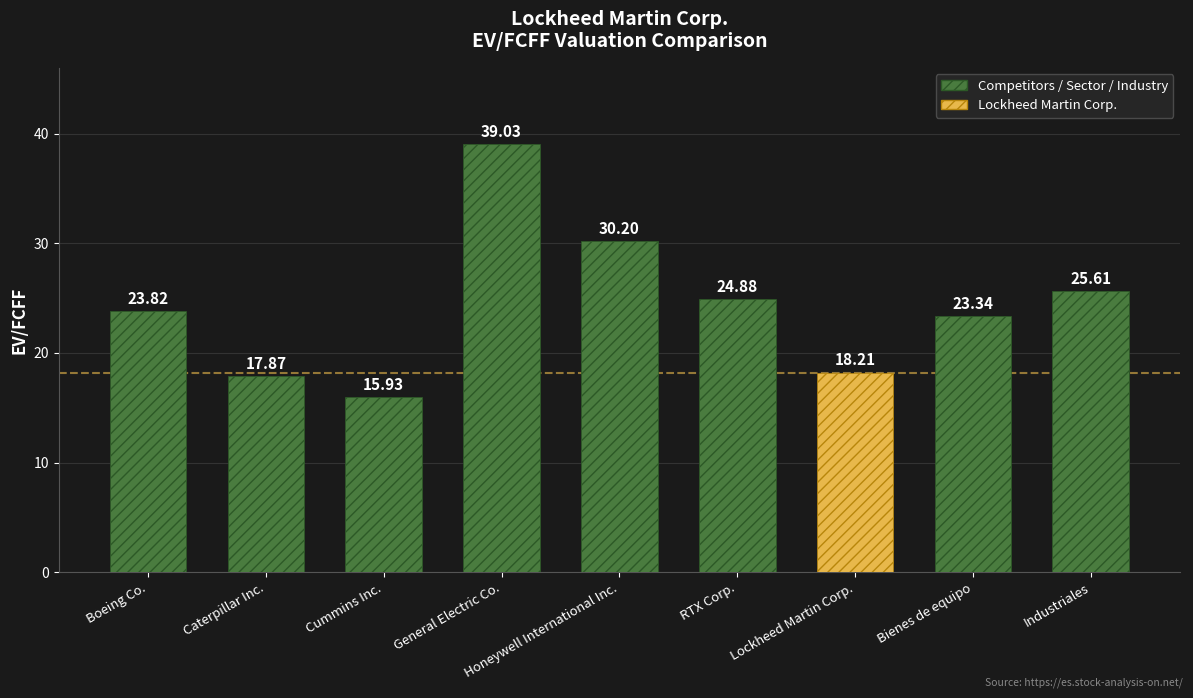

Read the value at Industriales.

25.6